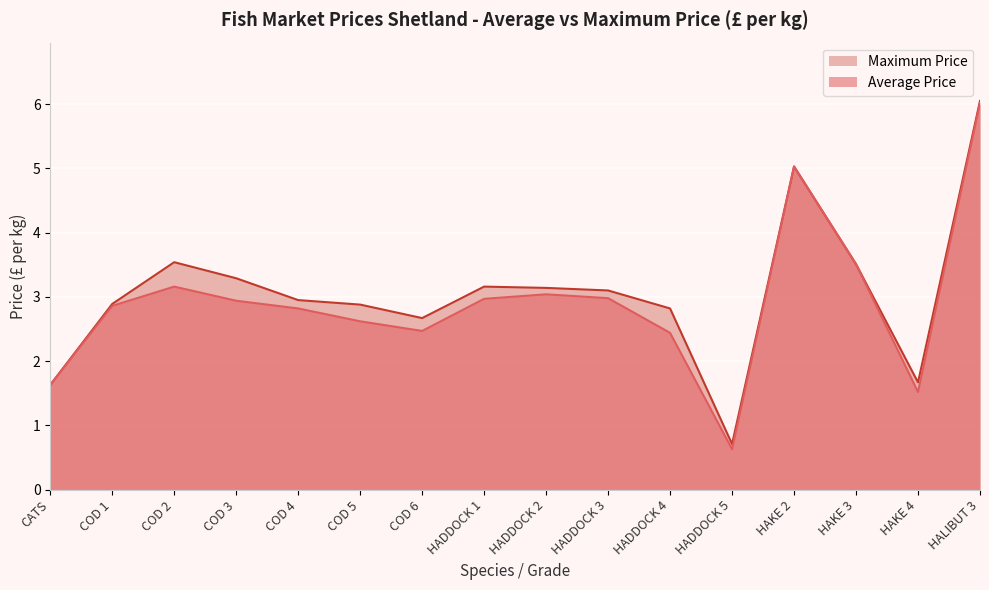

The value of Average Price at COD 2 is 3.2. True or false?

True